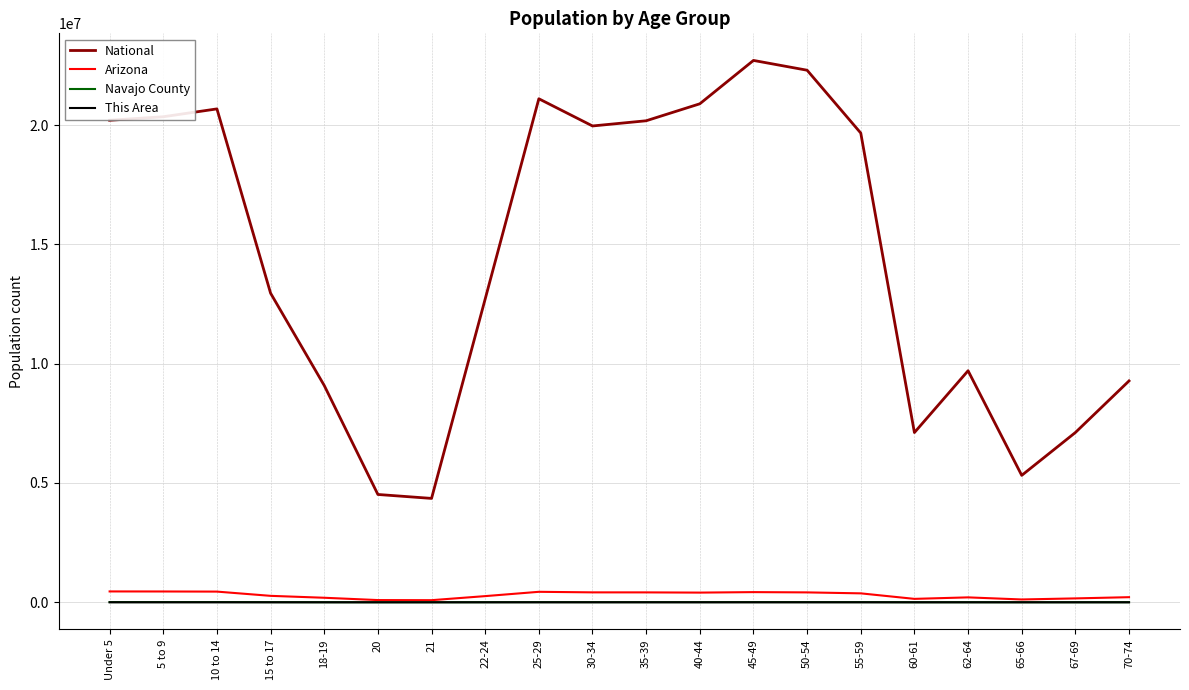

Where does the This Area series first go above 238?

Under 5